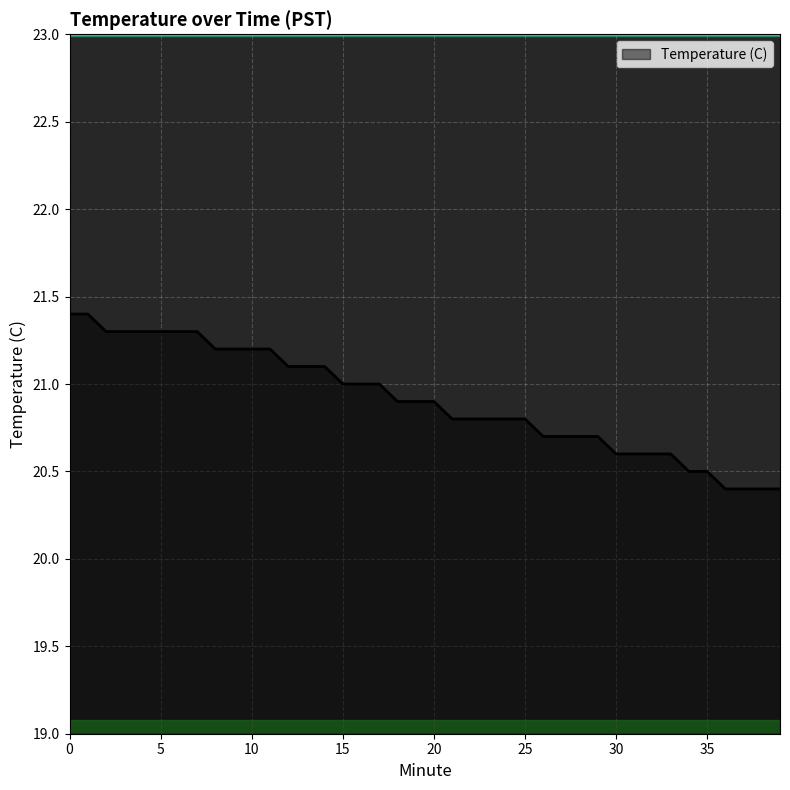

What is the maximum value shown in the chart?

21.4